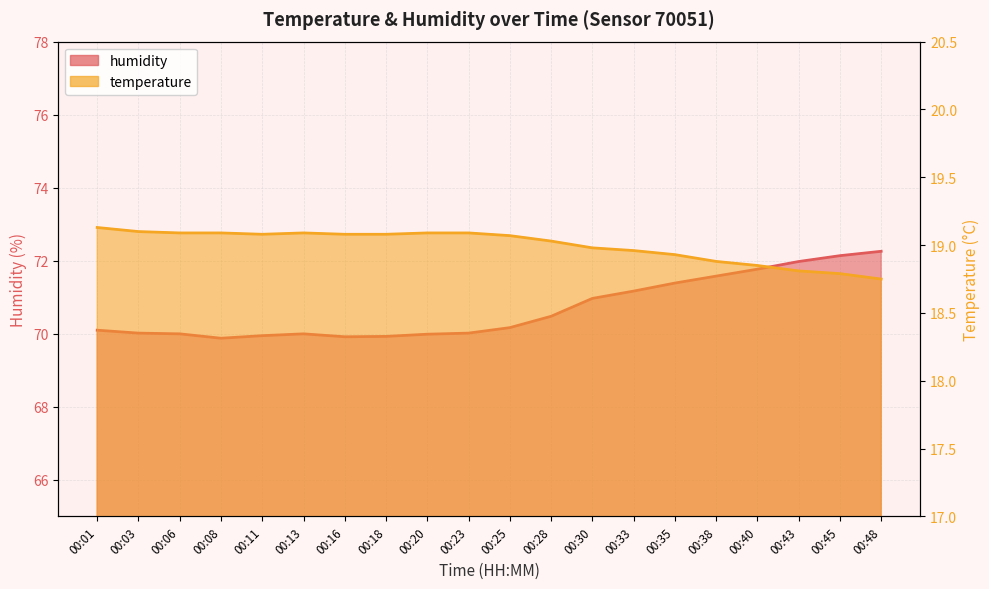

What is the sum of all temperature values?

380.0